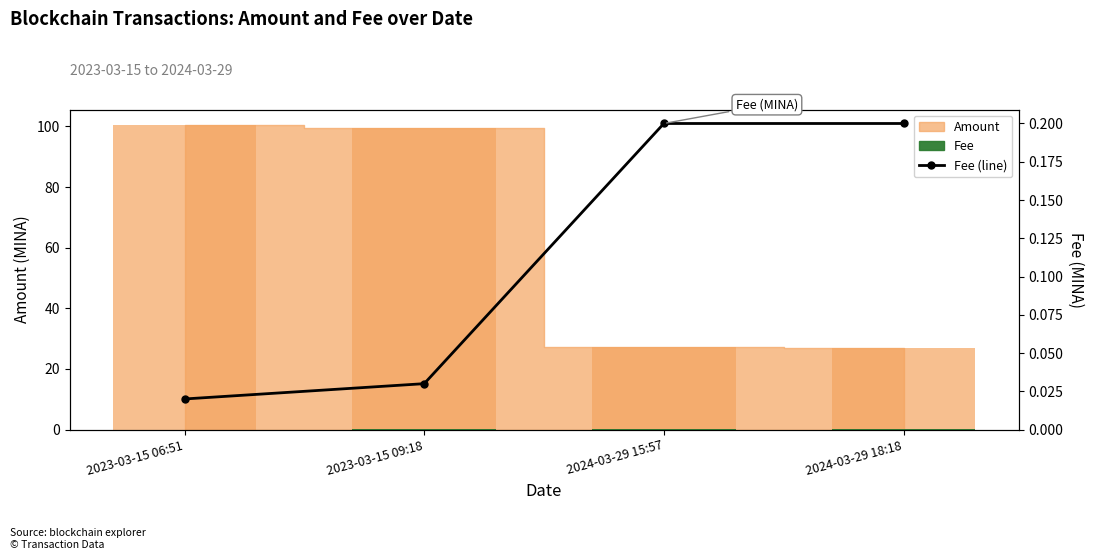

What is the label of the 2nd bar from the right?

2024-03-29 15:57